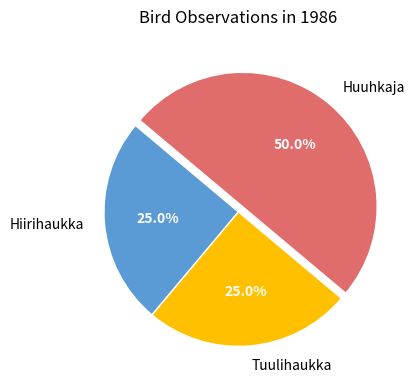

How many slices are in this pie chart?

3